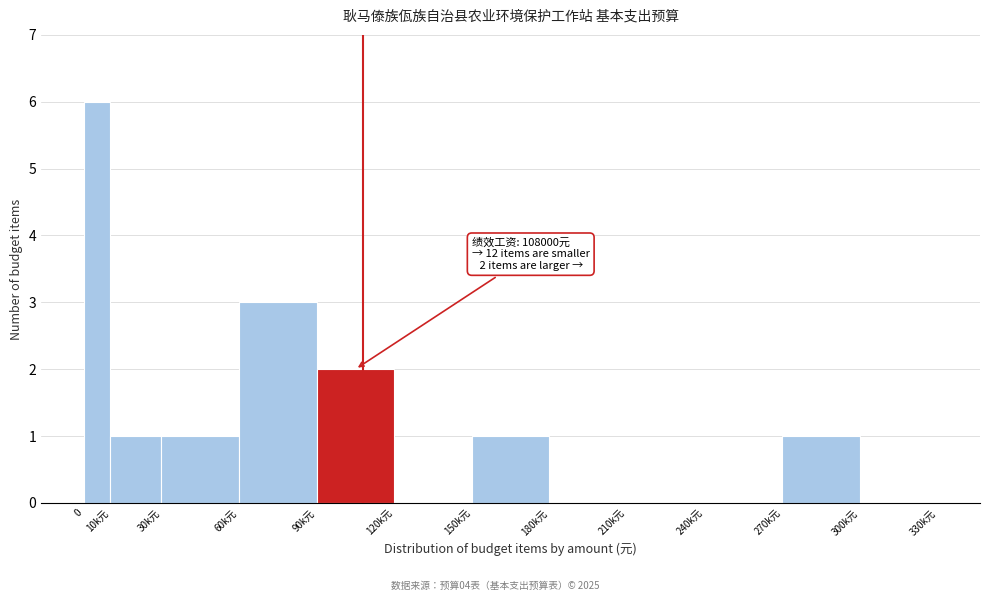

Reading right to left, extract all data points from this chart.

300k元=0	270k元=1	240k元=0	210k元=0	180k元=0	150k元=1	120k元=0	90k元=2	60k元=3	30k元=1	10k元=1	0=6